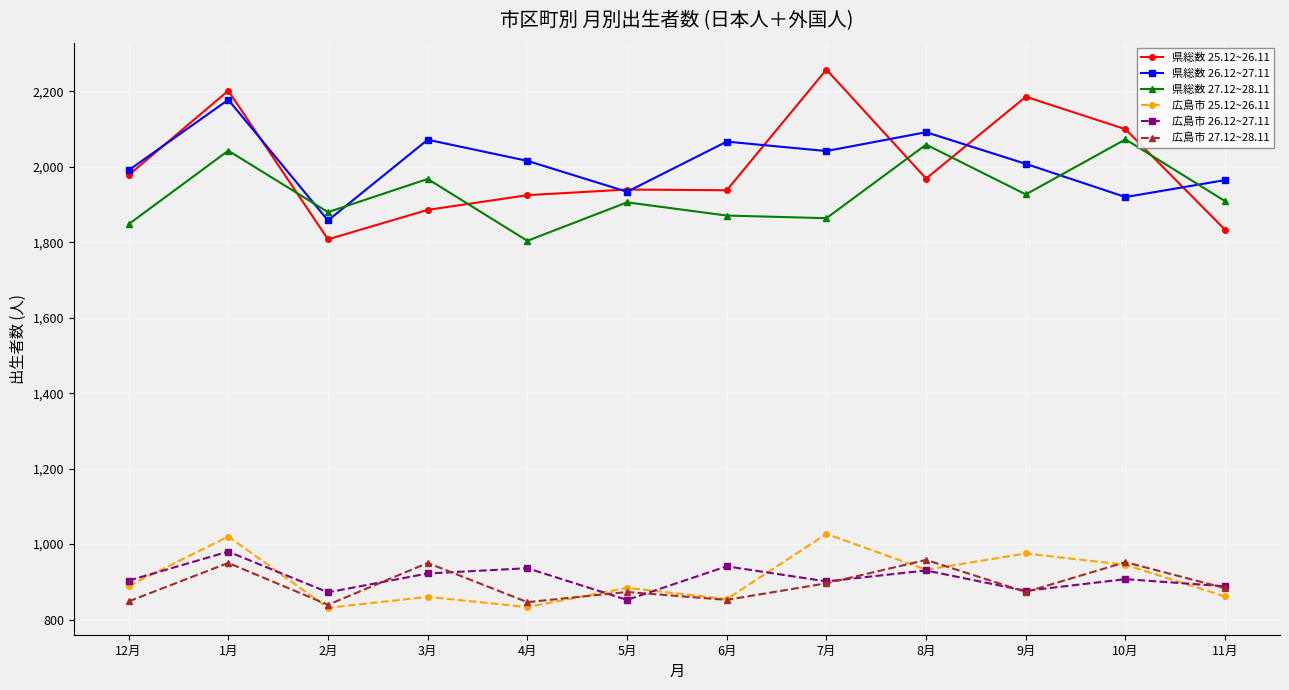

True or false: 広島市 27.12~28.11 and 県総数 25.12~26.11 cross at least once.

False